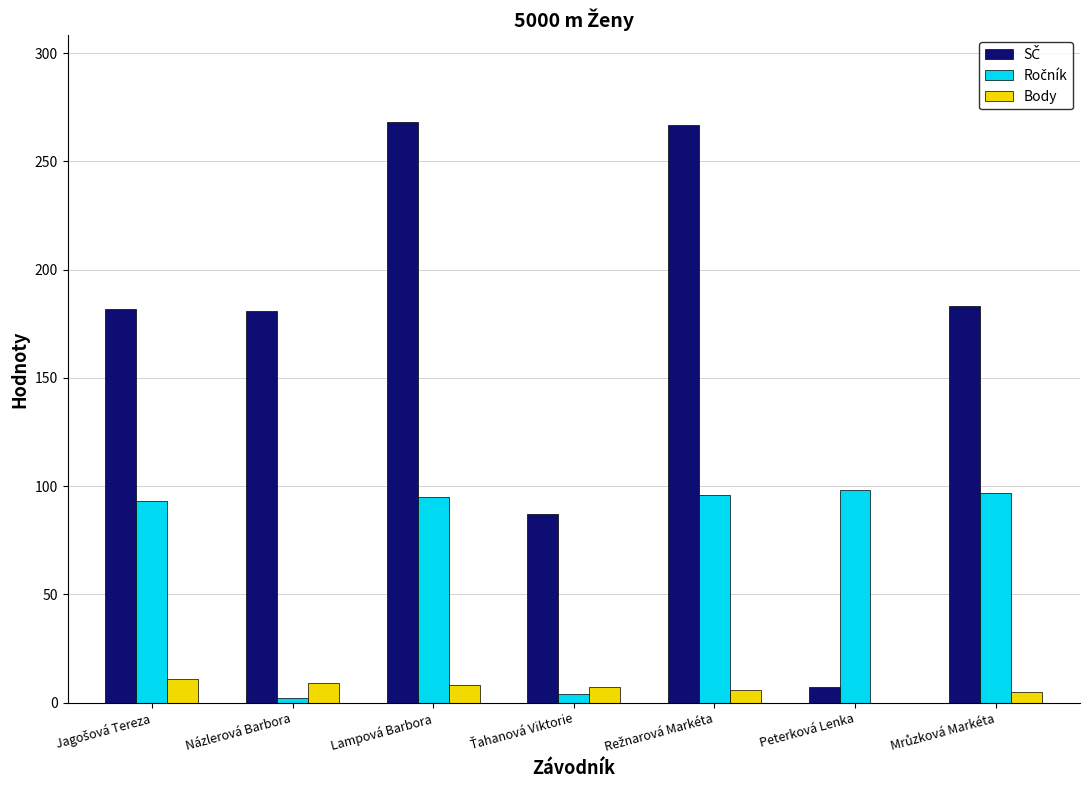

What is the sum of the Body values at Lampová Barbora and Peterková Lenka?

8